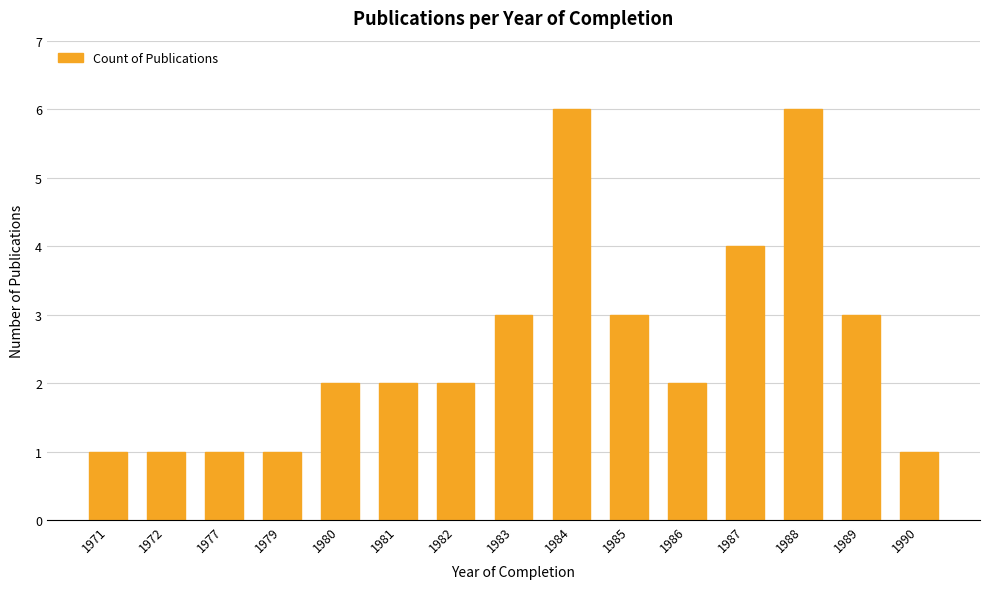

What is the difference between the maximum and minimum values?

5